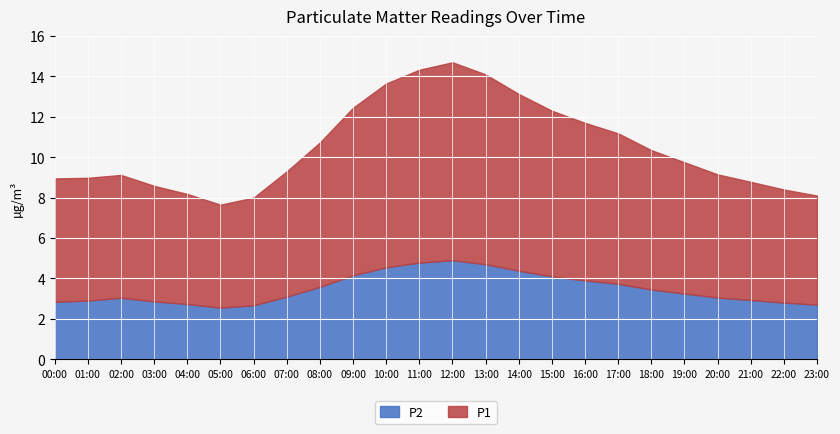

What is the difference between the P2 values at 00:00 and 09:00?

1.3